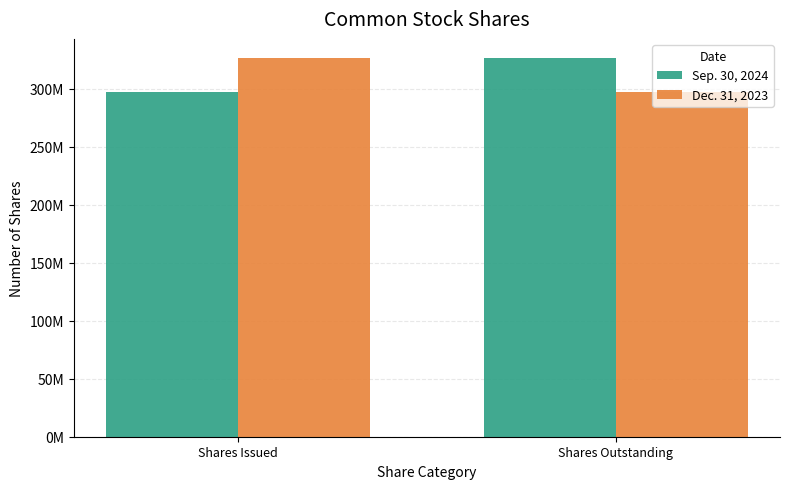

At Shares Issued, list the series in order from largest to smallest.

Dec. 31, 2023, Sep. 30, 2024